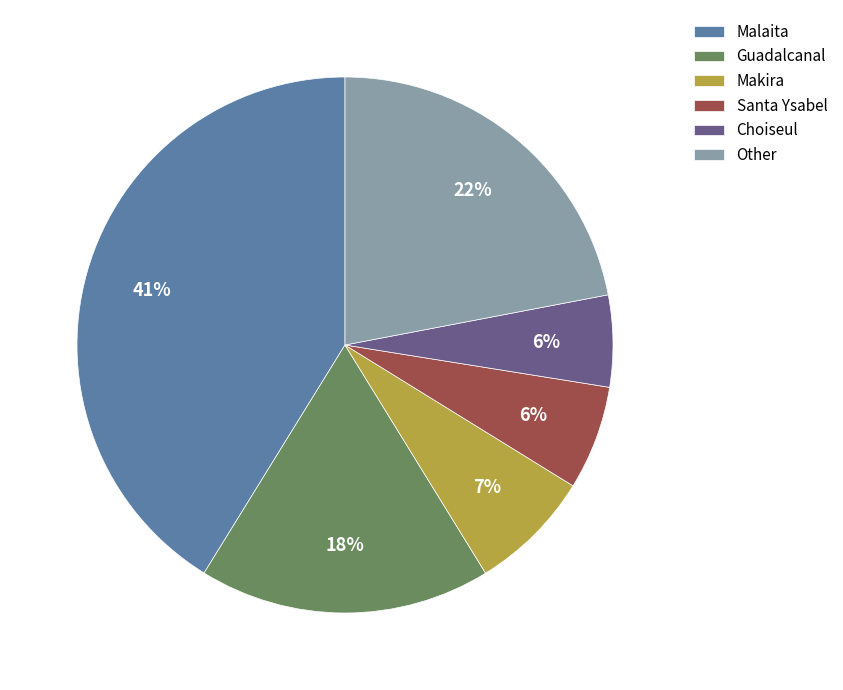

Which has a higher value, Malaita or Other?

Malaita